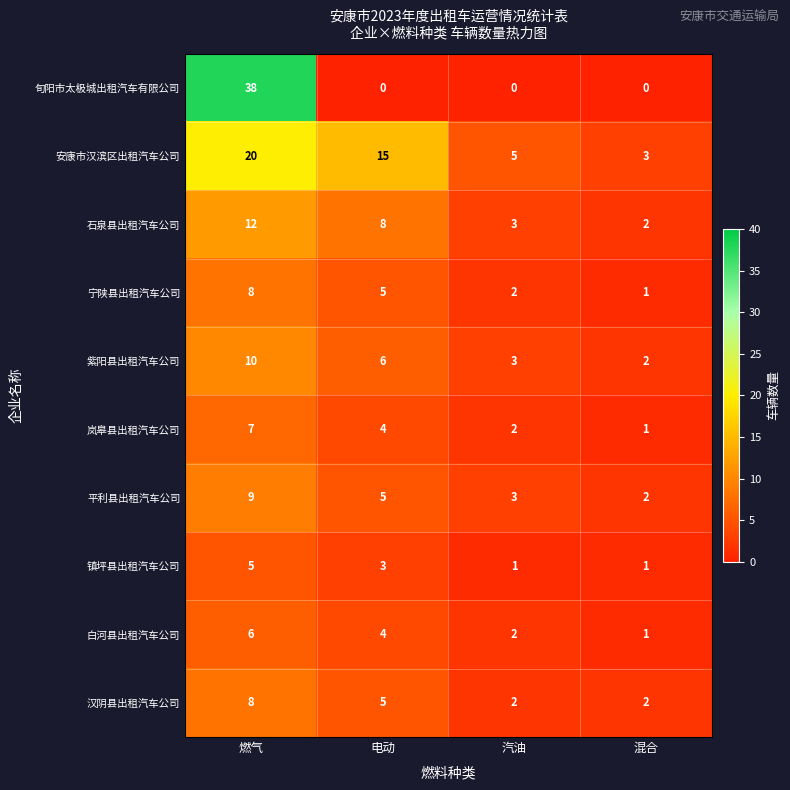

What is the difference between the maximum and minimum values in the 安康市汉滨区出租汽车公司 series?

17